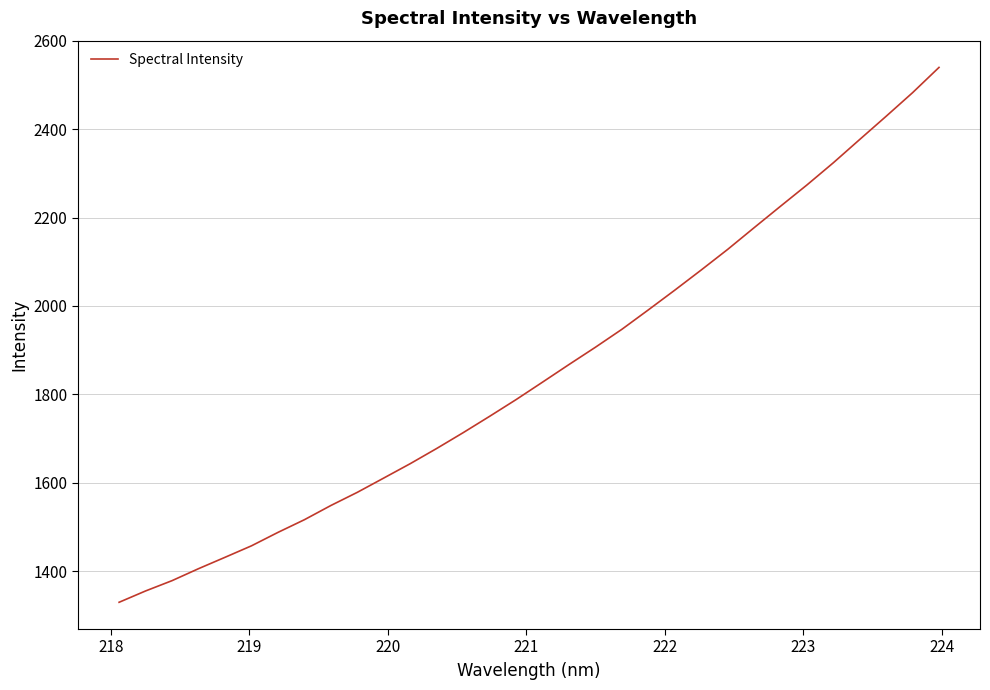

What is the greatest value displayed?

2539.7